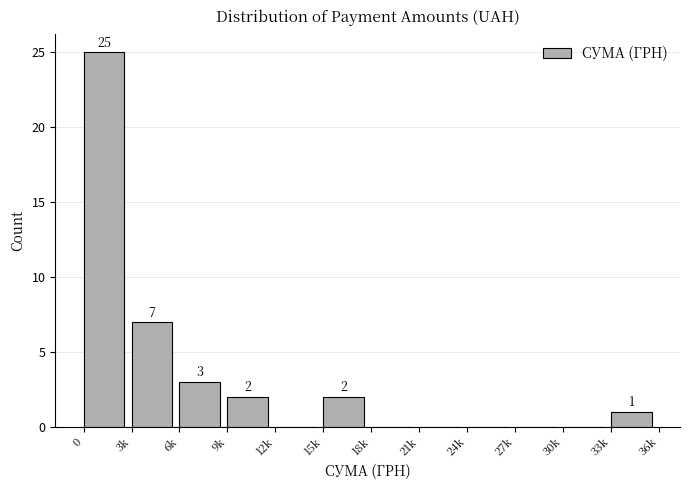

Reading right to left, list all the values displayed in this chart.

33k=1	30k=0	27k=0	24k=0	21k=0	18k=0	15k=2	12k=0	9k=2	6k=3	3k=7	0=25